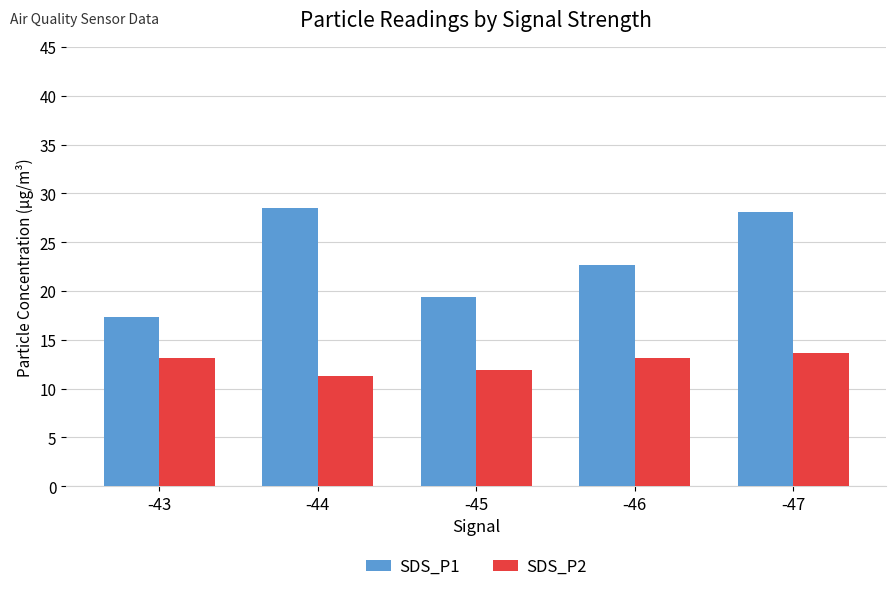

What is the spread (max minus min) of values at -44?

17.2